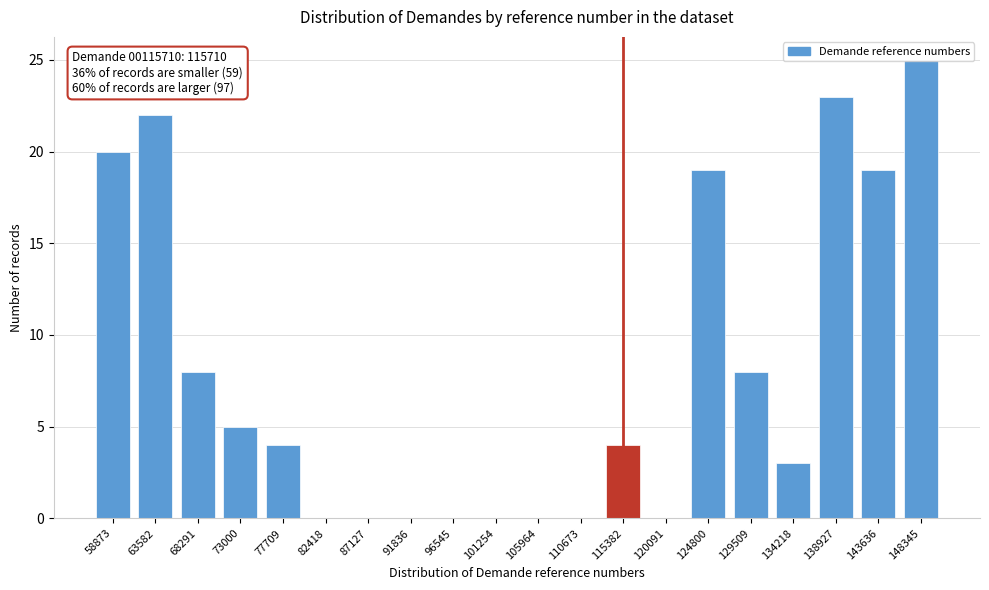

What is the approximate value at 138927?

23